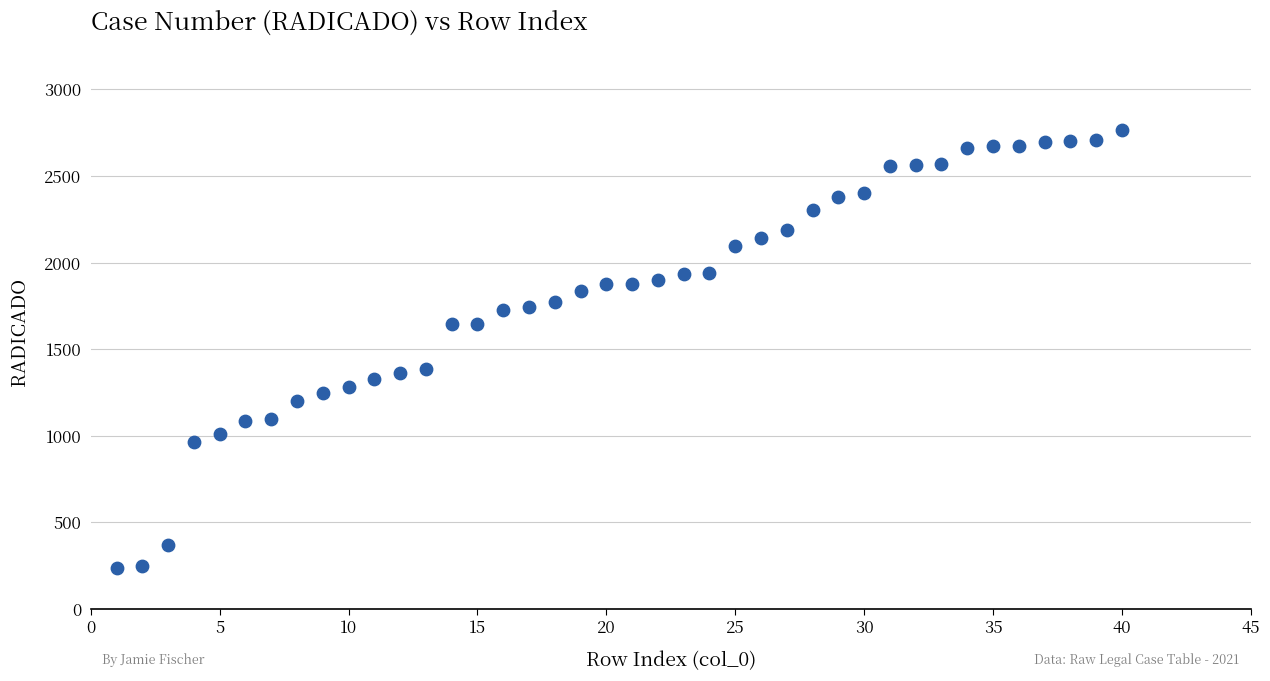

What is the range of X values (max minus min)?

39